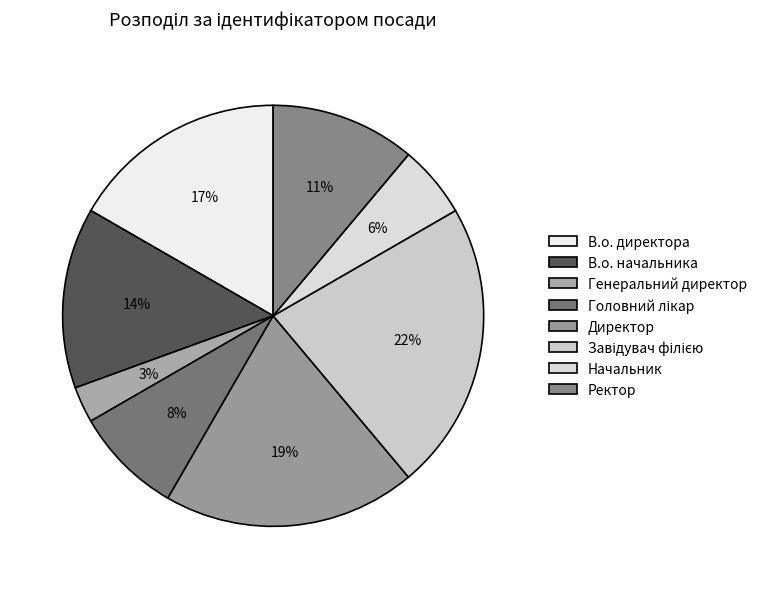

Do Головний лікар and В.о. начальника together represent more than half of the pie?

No